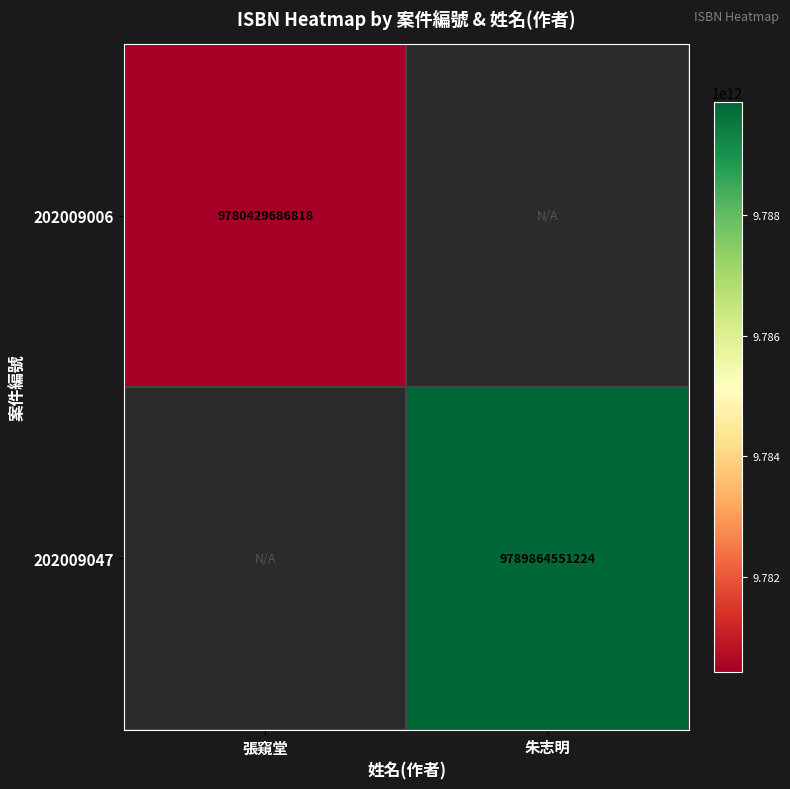

Is it true that 202009006 equals 12801364389252.9 at 張窺堂?

False